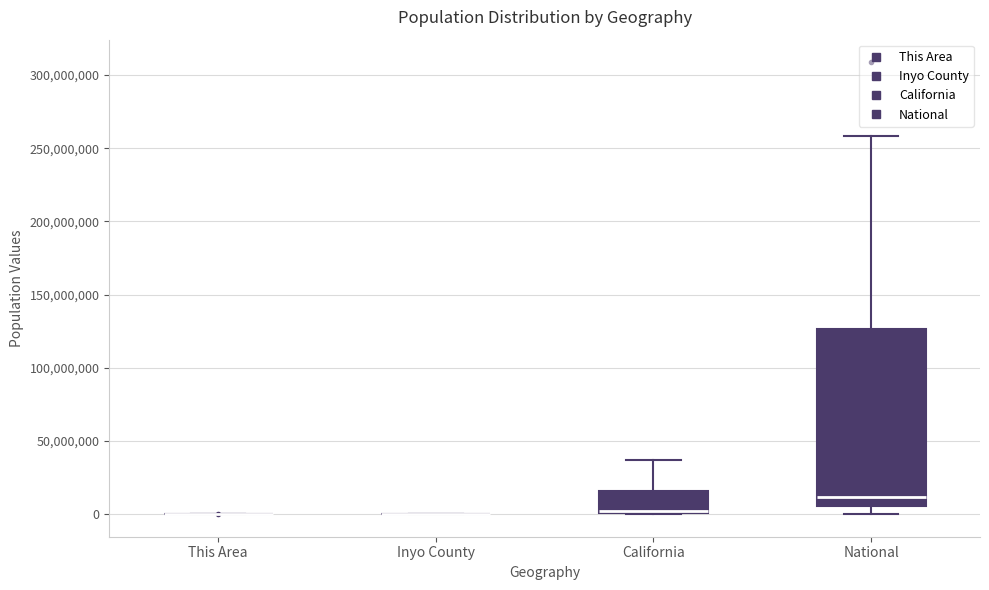

Which box is the tallest, from its lower edge to its upper edge?

National